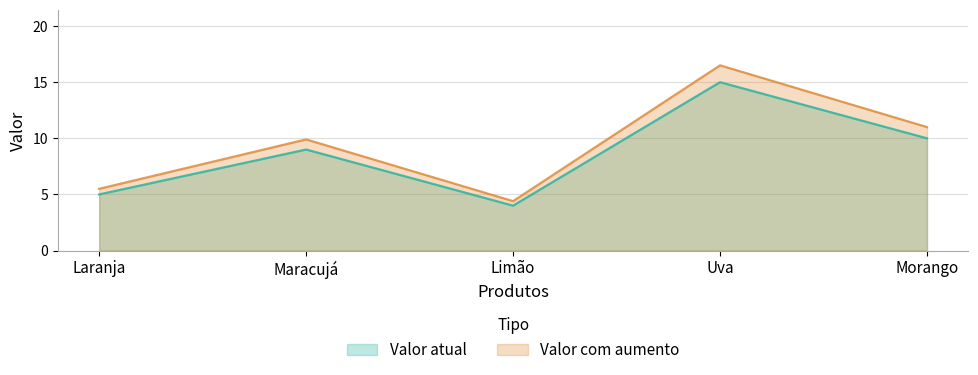

The Valor com aumento series shows 5.1 at Morango. True or false?

False